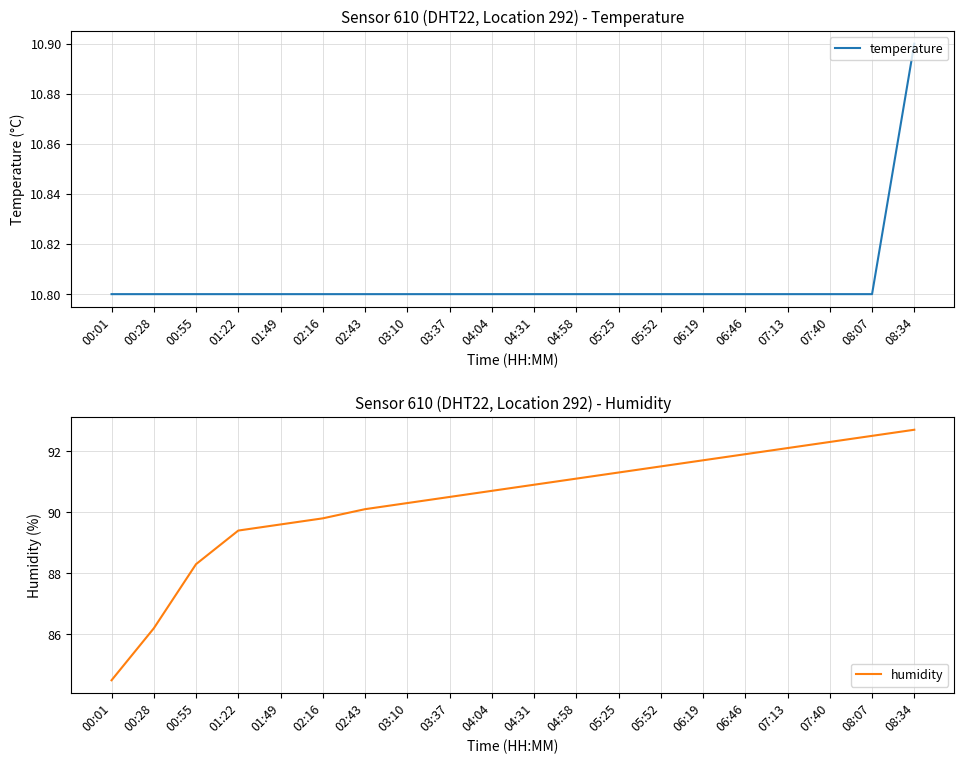

Reading left to right, what are all the values shown in this chart?

temperature: 00:01=10.8	00:28=10.8	00:55=10.8	01:22=10.8	01:49=10.8	02:16=10.8	02:43=10.8	03:10=10.8	03:37=10.8	04:04=10.8	04:31=10.8	04:58=10.8	05:25=10.8	05:52=10.8	06:19=10.8	06:46=10.8	07:13=10.8	07:40=10.8	08:07=10.8	08:34=10.9
humidity: 00:01=84.5	00:28=86.2	00:55=88.3	01:22=89.4	01:49=89.6	02:16=89.8	02:43=90.1	03:10=90.3	03:37=90.5	04:04=90.7	04:31=90.9	04:58=91.1	05:25=91.3	05:52=91.5	06:19=91.7	06:46=91.9	07:13=92.1	07:40=92.3	08:07=92.5	08:34=92.7